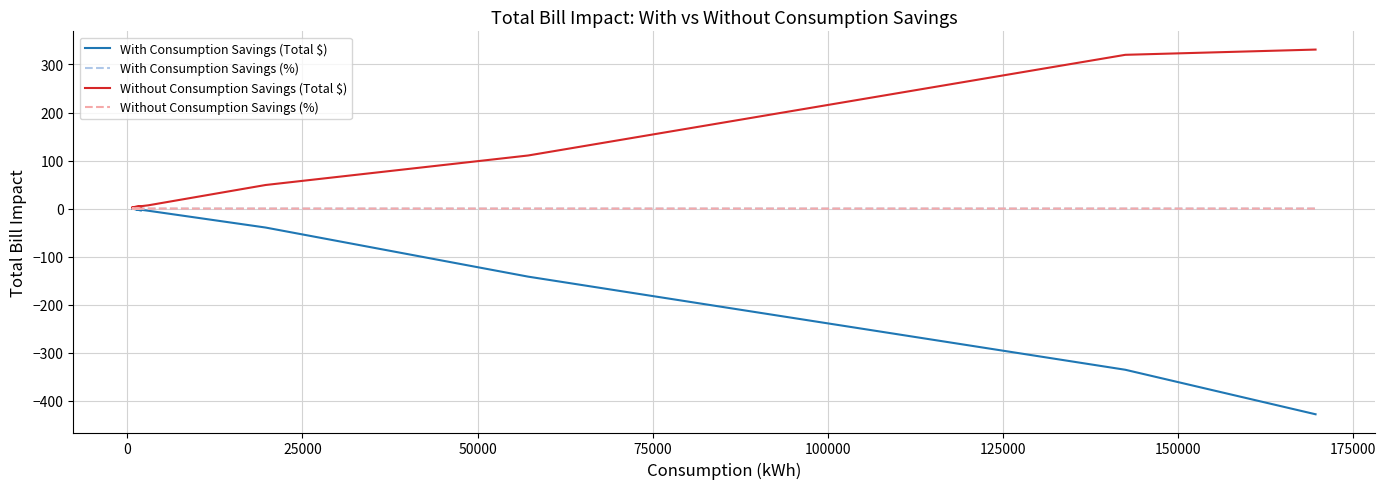

How many series are shown in this chart?

4